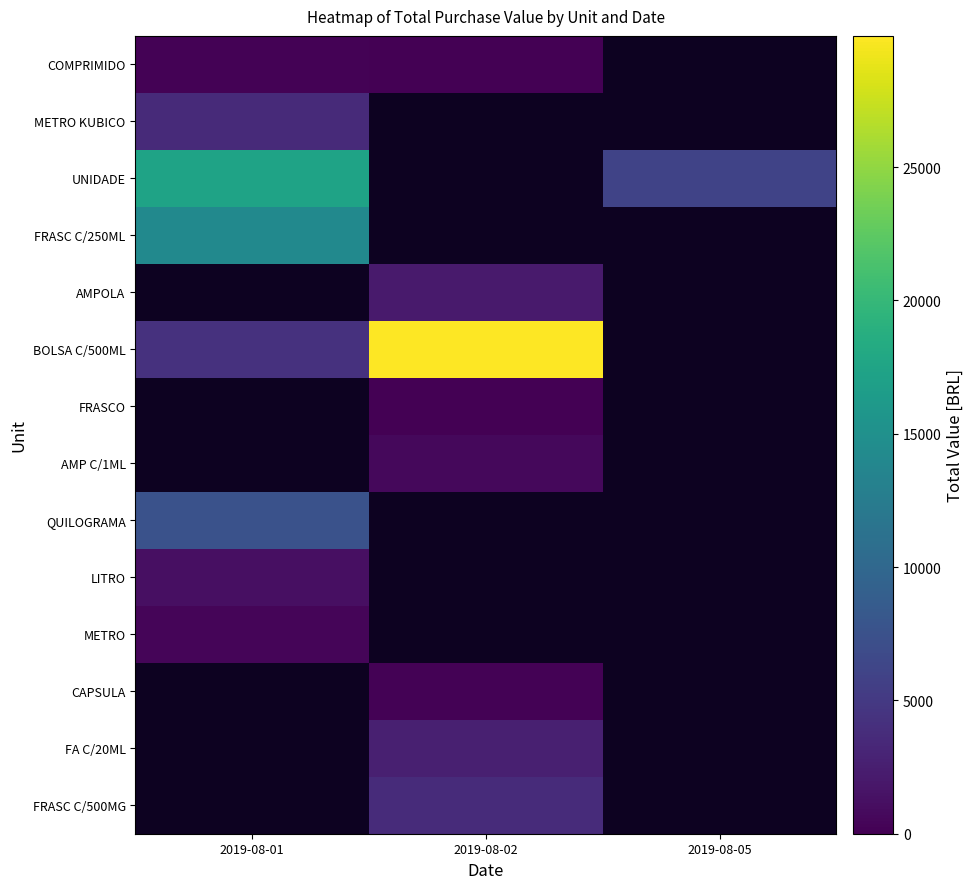

What is the smallest value displayed?

30.7